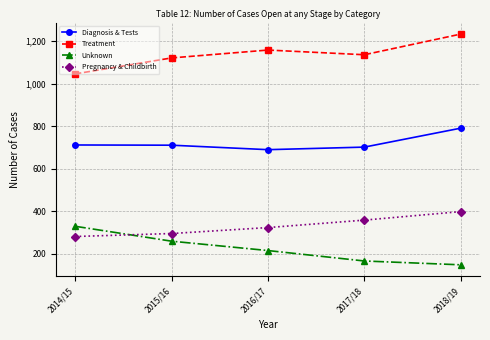

At how many categories does at least one series exceed 981?

5